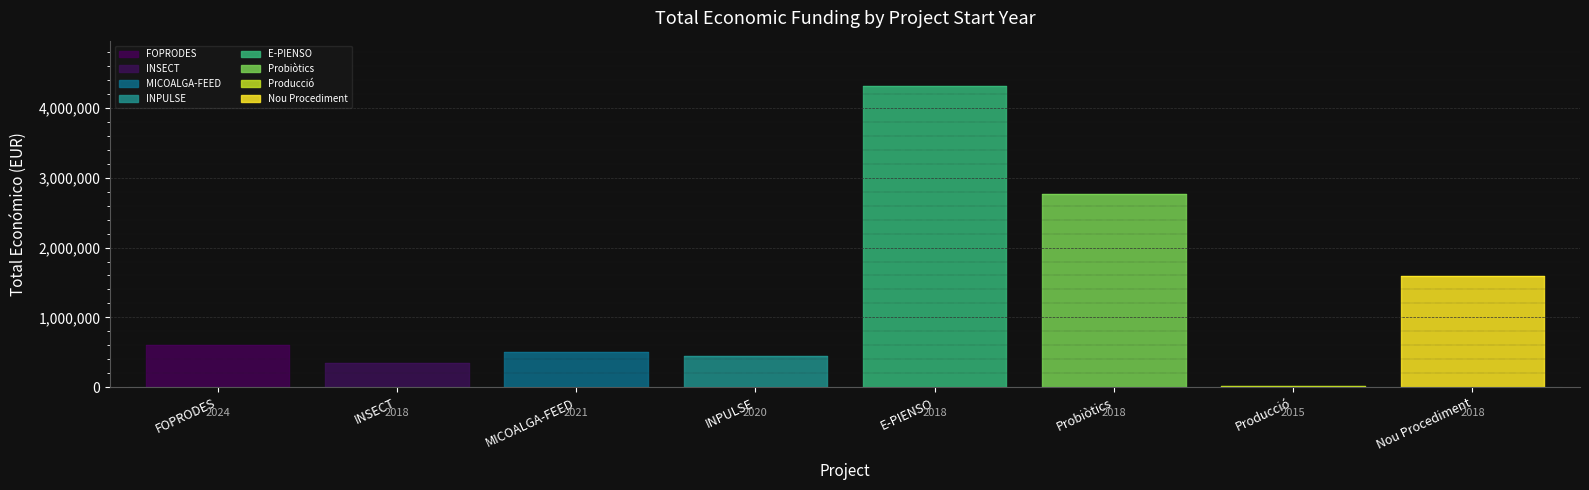

What is the difference between the maximum and minimum values?

4298173